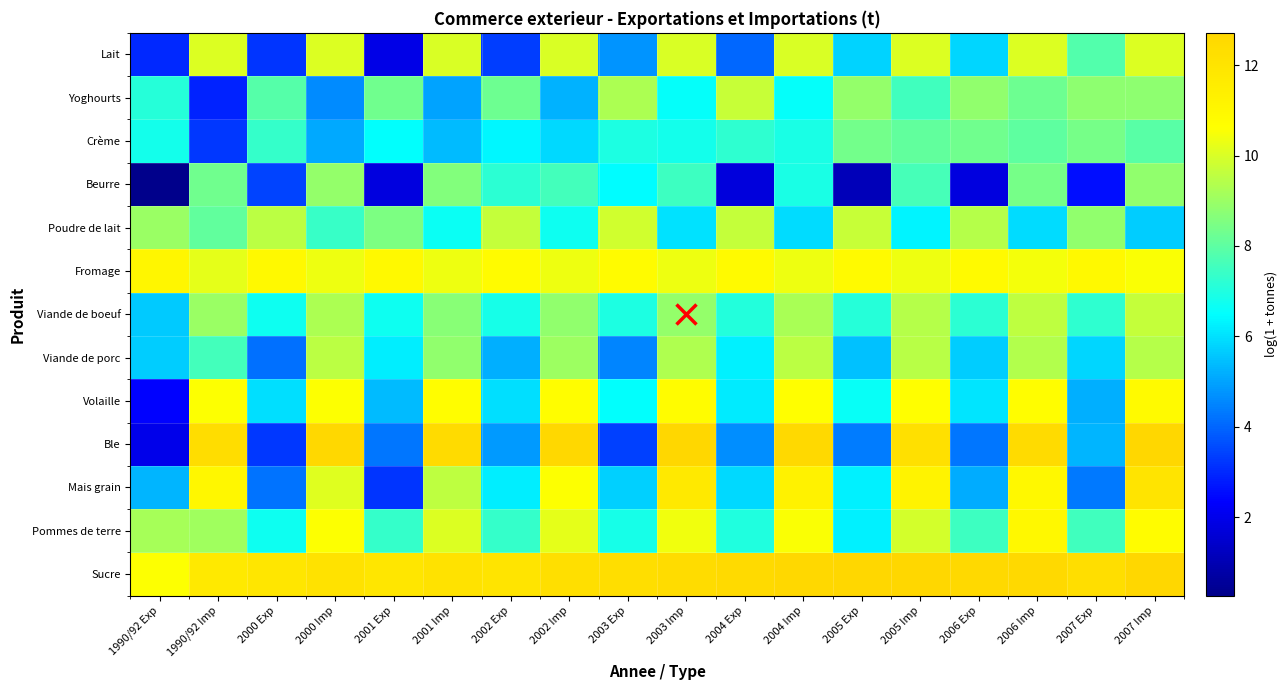

Which series has the largest total across all categories?

Sucre